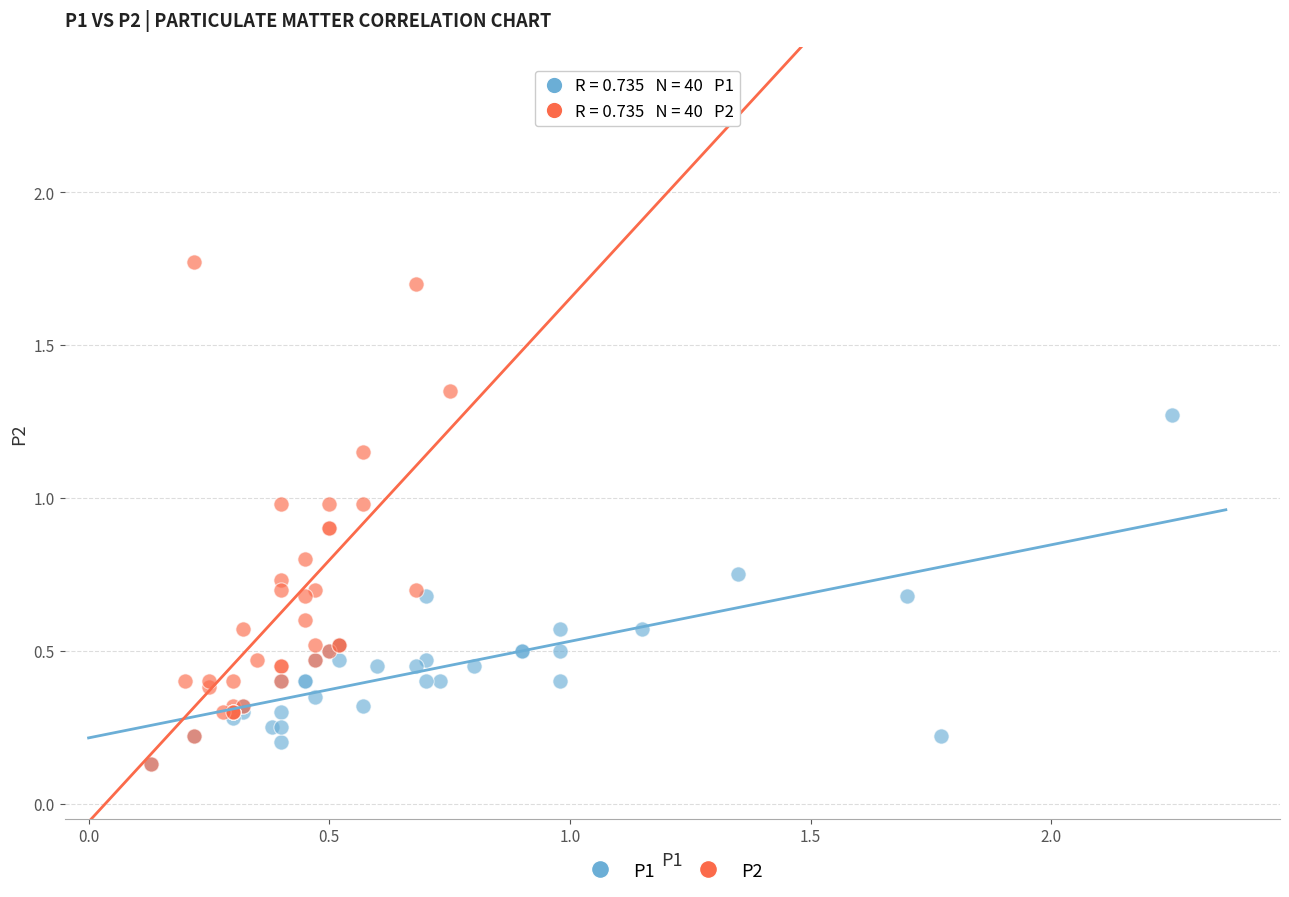

Which series reaches the maximum Y coordinate?

P2